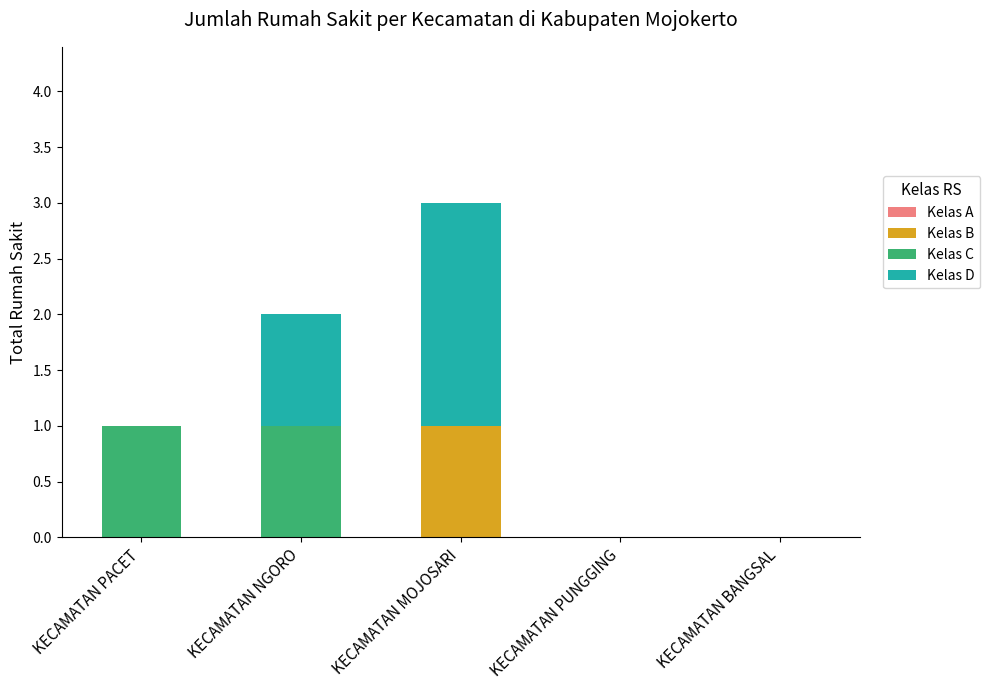

Count the number of categories in the chart.

5